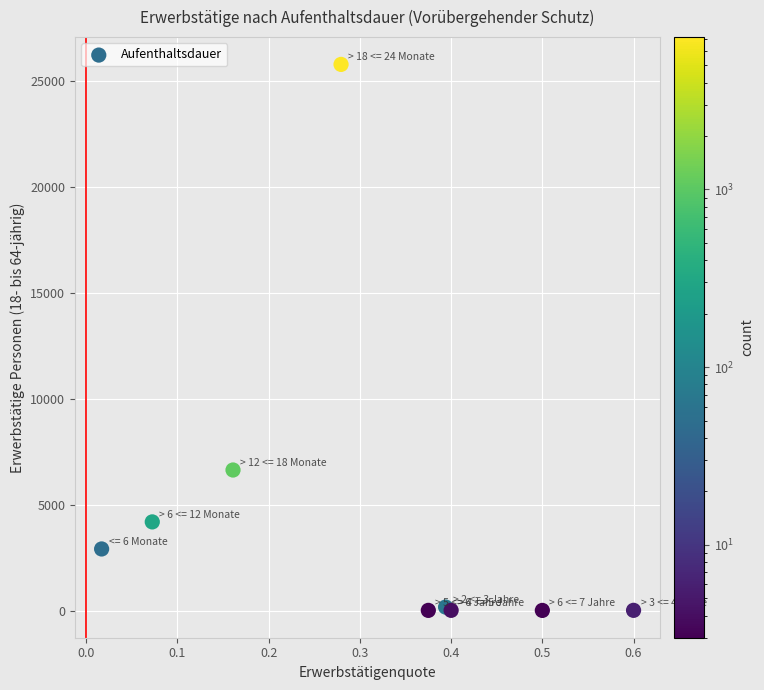

What Y value in the scatter plot is closest to 12900?

6638